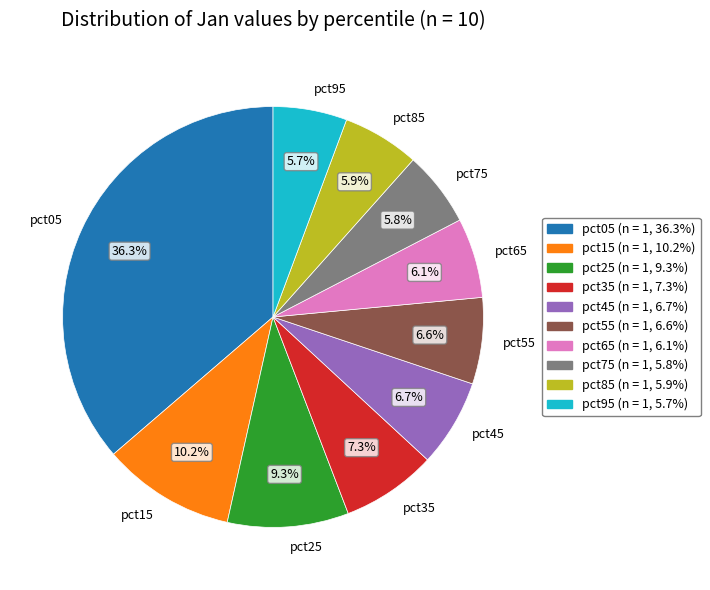

Which slice is the largest?

pct05